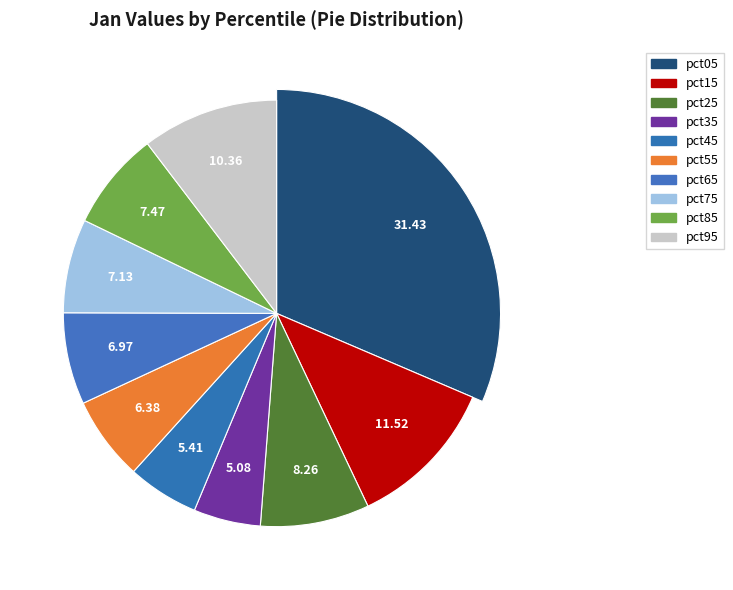

To the nearest percent, what is the difference between the largest and smallest slice percentages?

26%